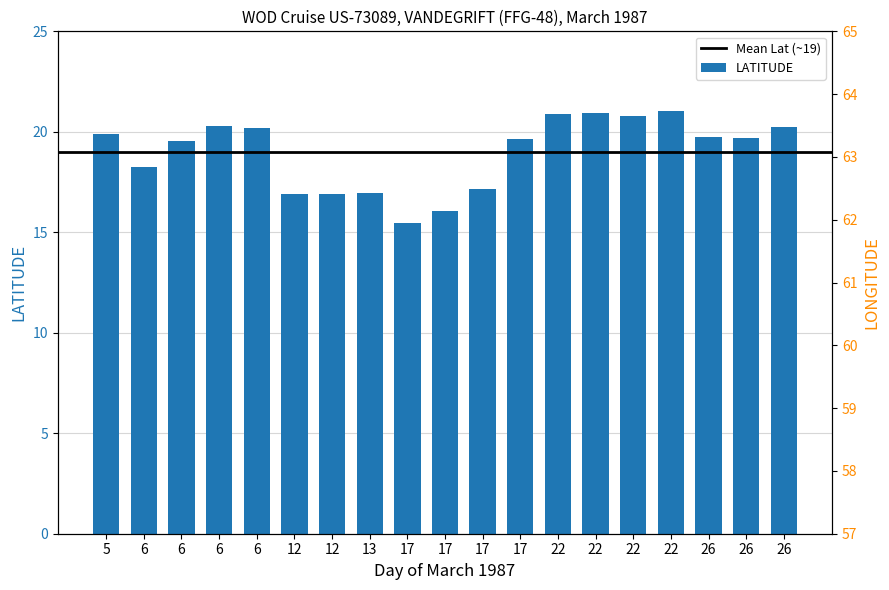

The chart shows a value of 33.2 at 22. True or false?

False